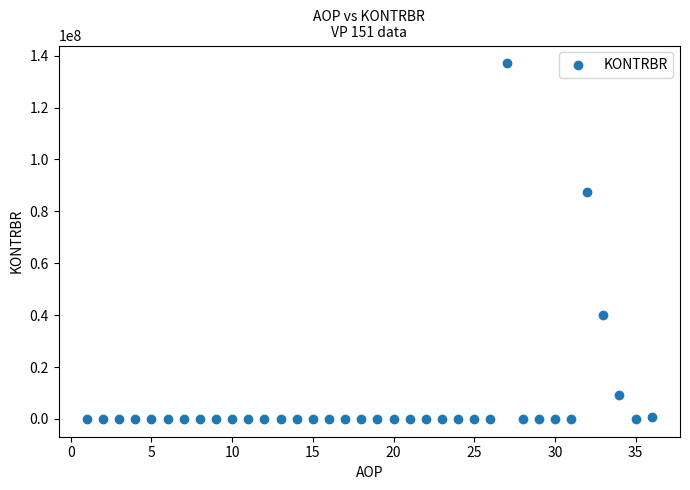

What Y value in the scatter plot is closest to 68532861?

87344863.4